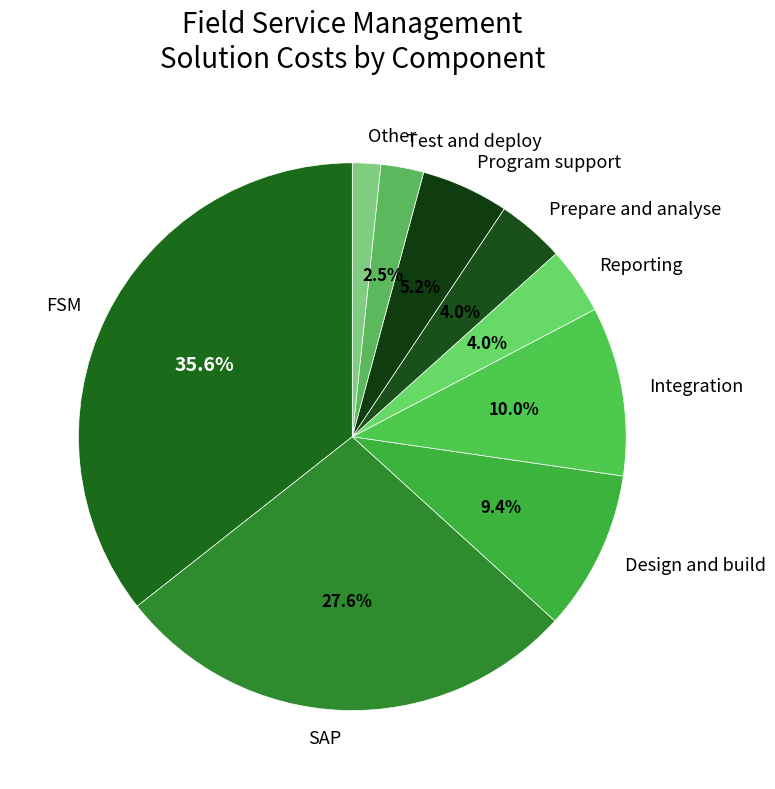

What percentage is the Reporting slice, to the nearest percent?

4%